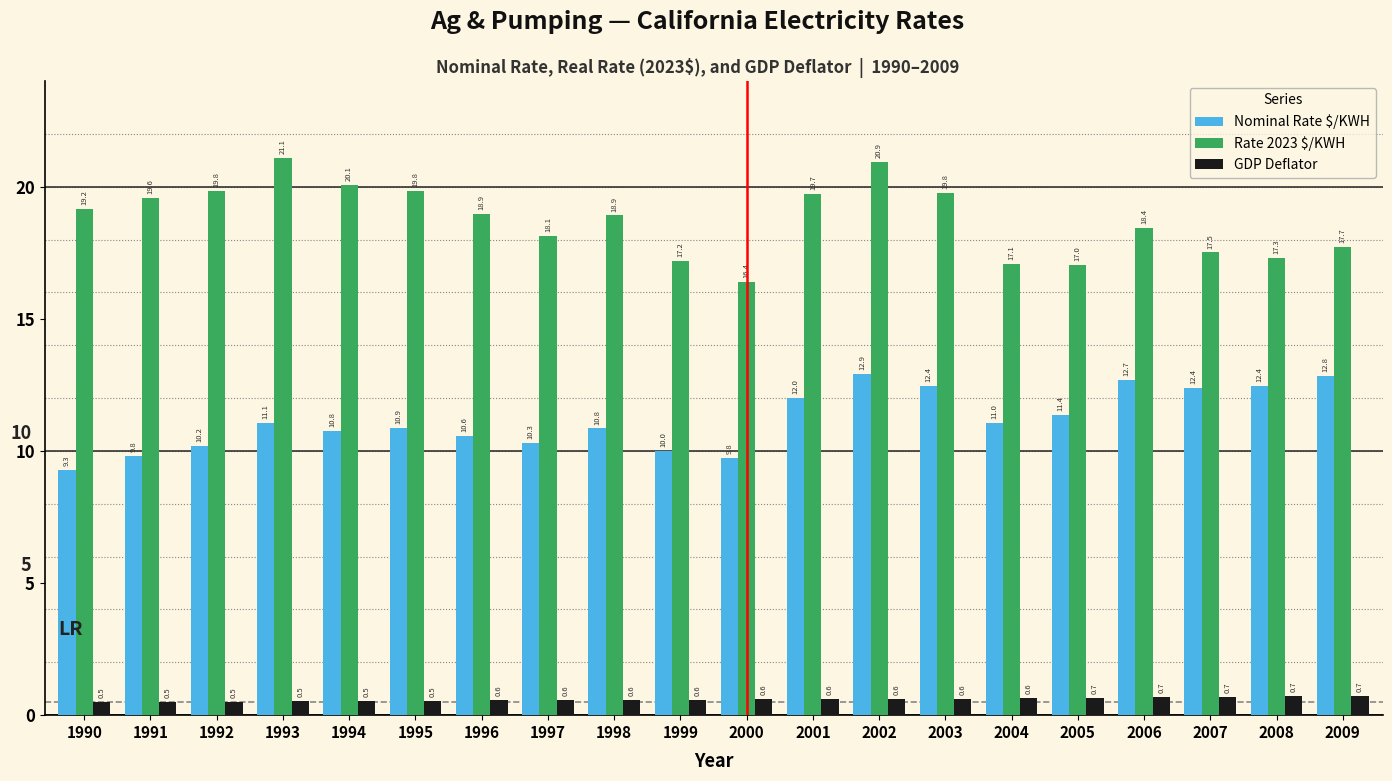

Are the bars grouped side by side (vs. stacked)?

Yes